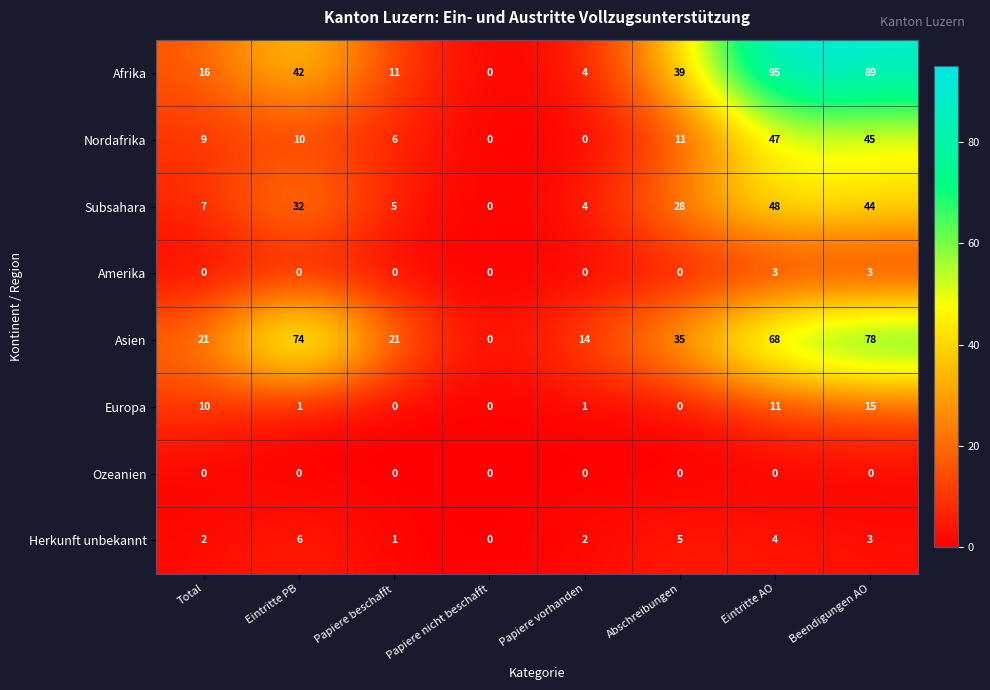

Rank the series by their maximum value, from highest to lowest.

Afrika, Asien, Subsahara, Nordafrika, Europa, Herkunft unbekannt, Amerika, Ozeanien